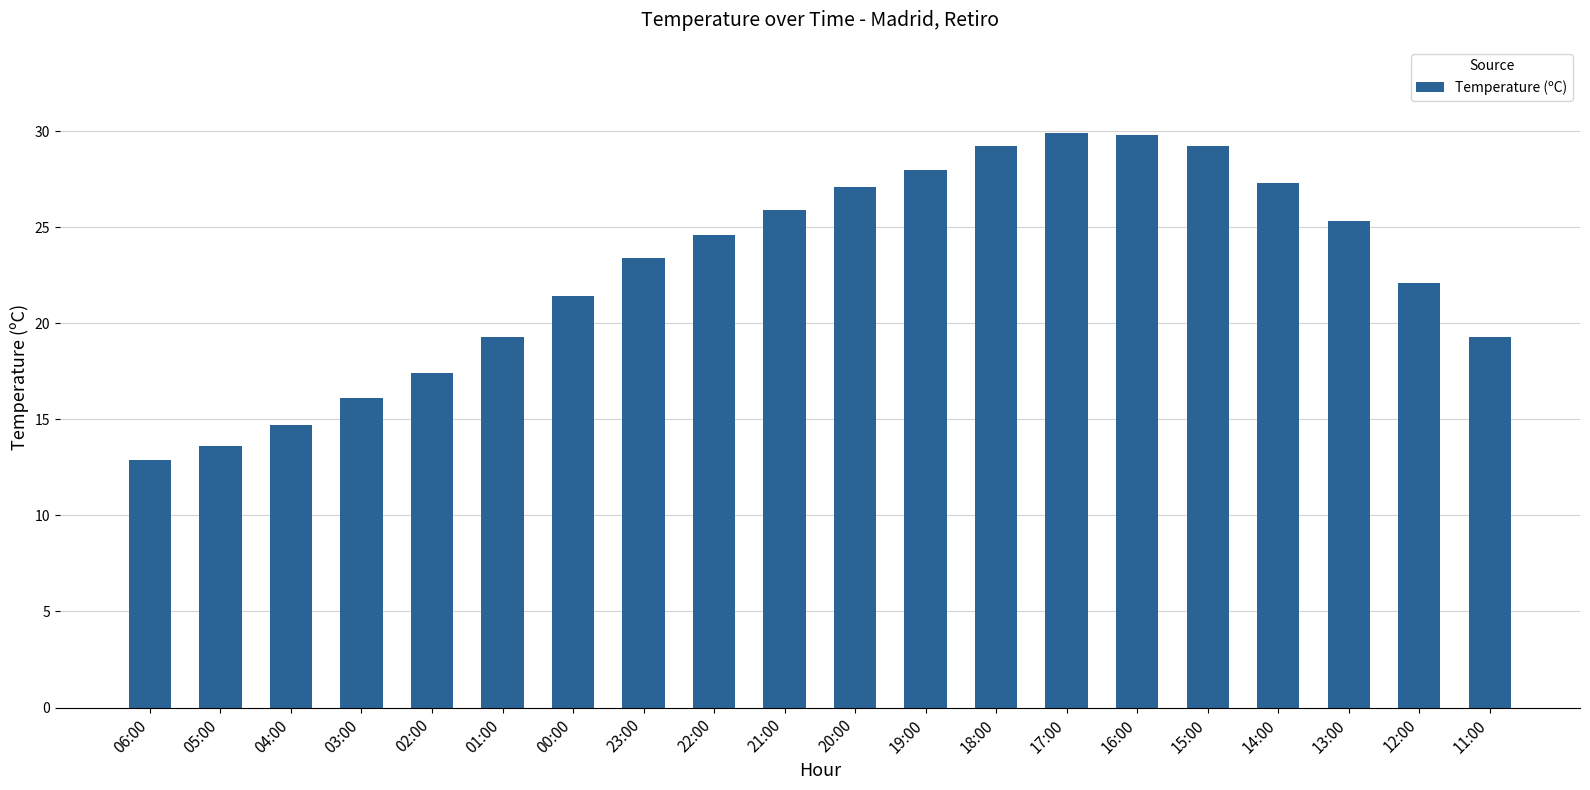

Are the bars grouped side by side (vs. stacked)?

No